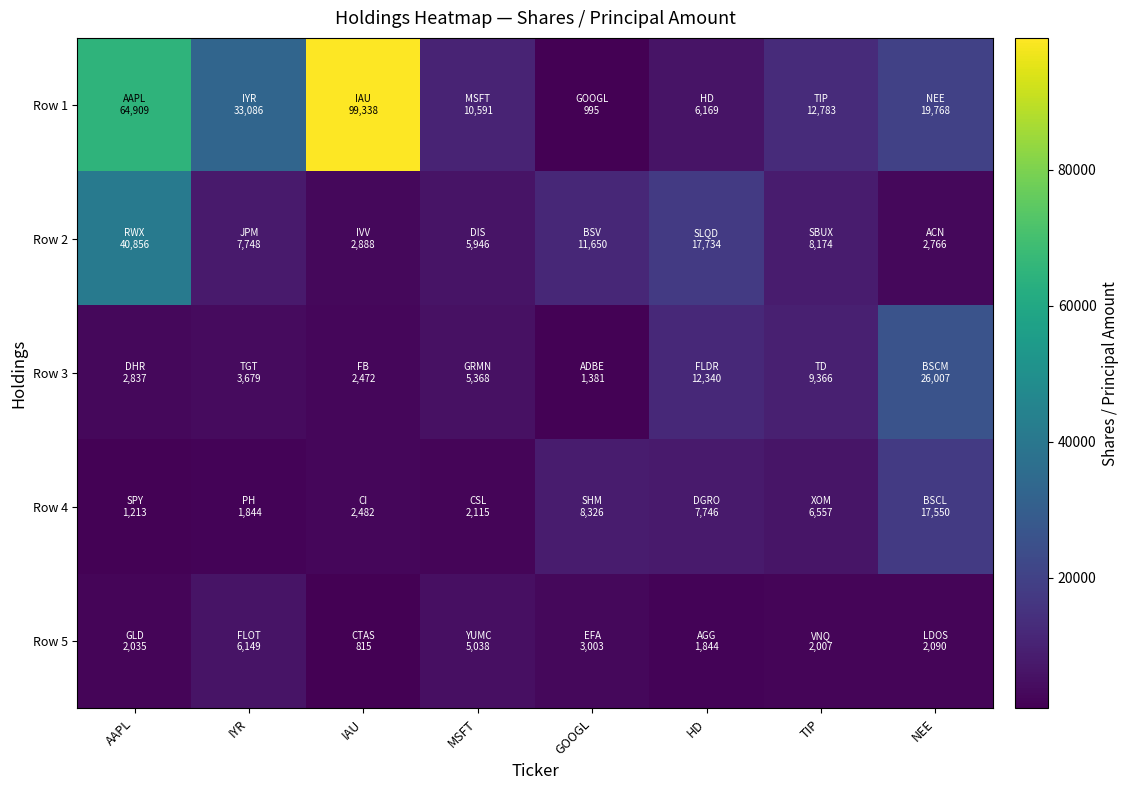

At which category does the chart reach its minimum across all series?

IAU